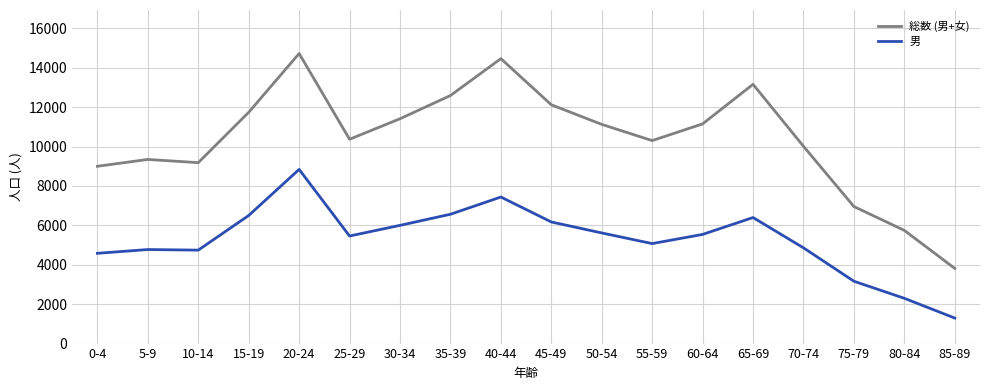

What is the difference between the highest and lowest values at 40-44?

7021